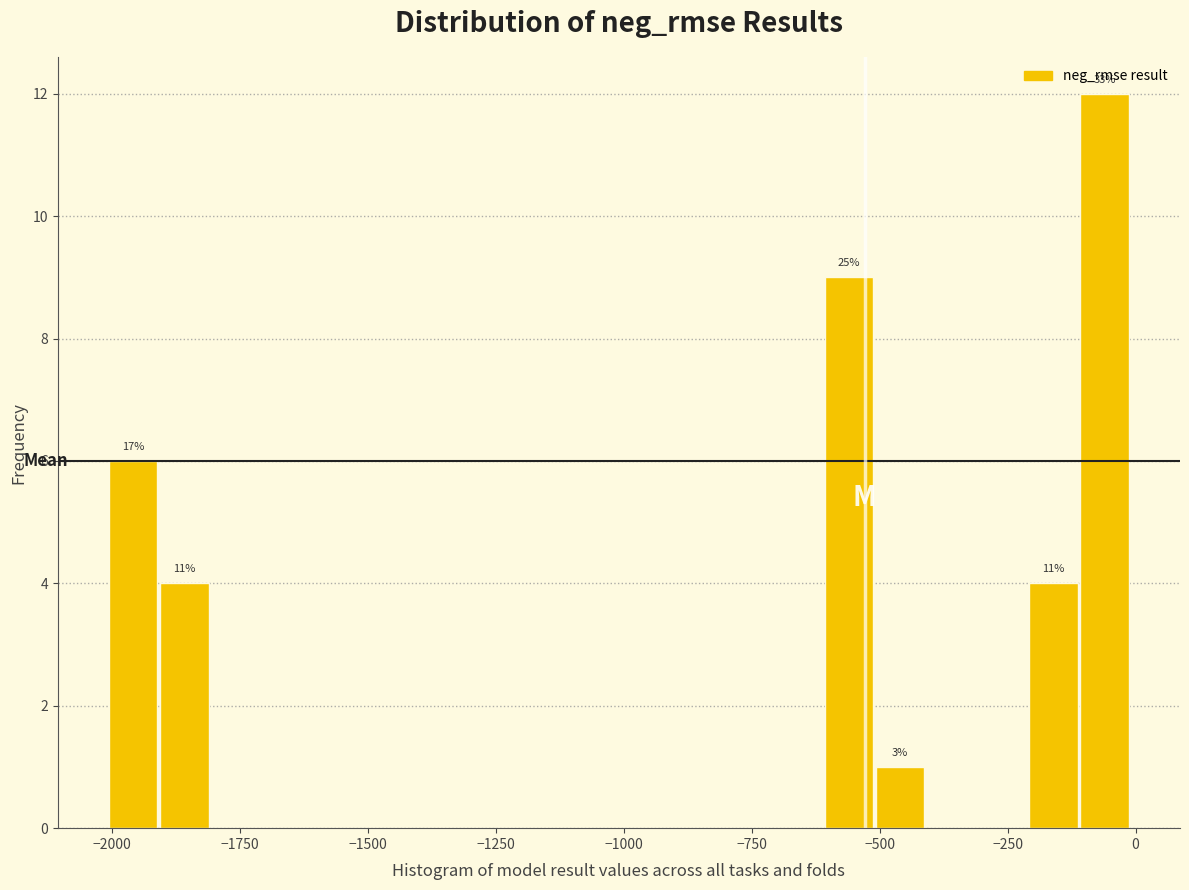

Around what value on the x-axis is the tallest bar? Give the approximate position of its centre, as read against the axis.

-50